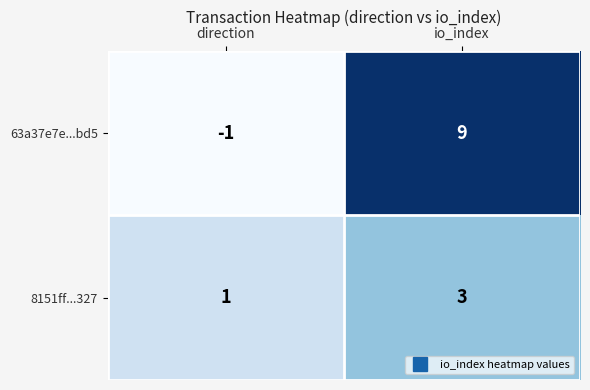

How many categories are shown in the chart?

2